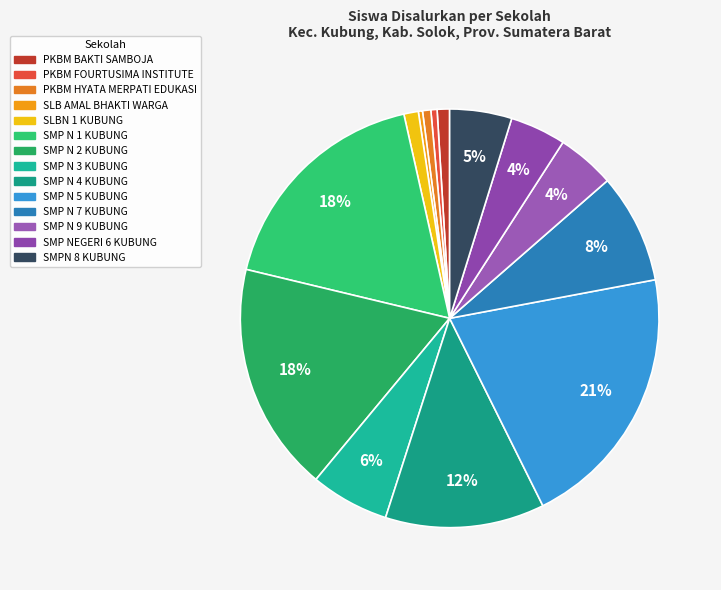

What is the smallest slice in the pie chart?

SLB AMAL BHAKTI WARGA